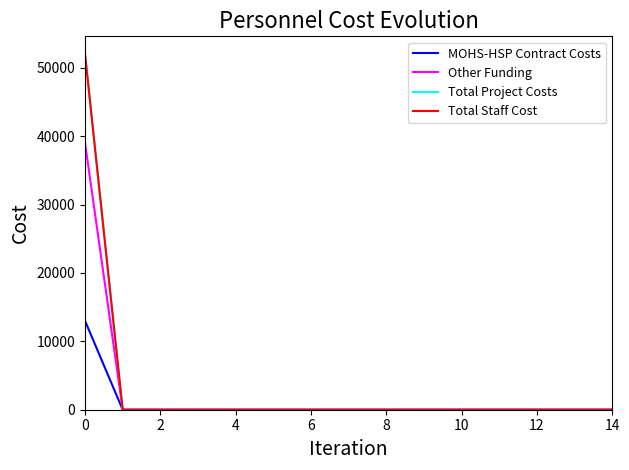

Rank the series by their maximum value, from lowest to highest.

MOHS-HSP Contract Costs, Other Funding, Total Project Costs, Total Staff Cost